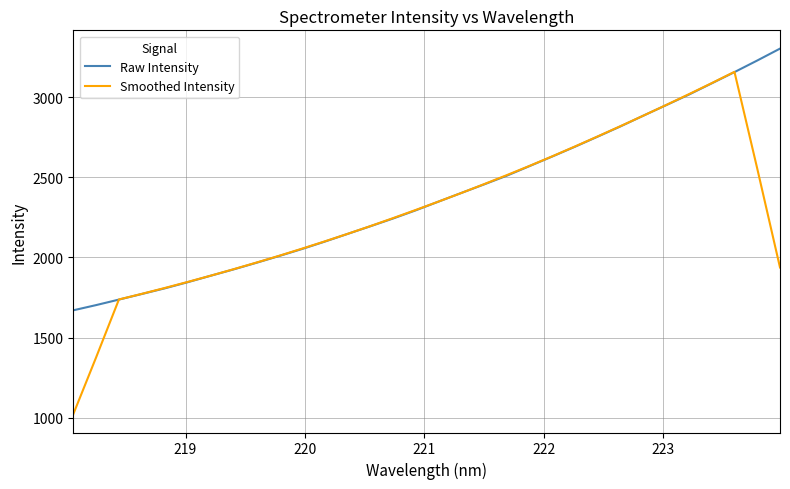

What are all the series names shown in the legend?

Raw Intensity, Smoothed Intensity